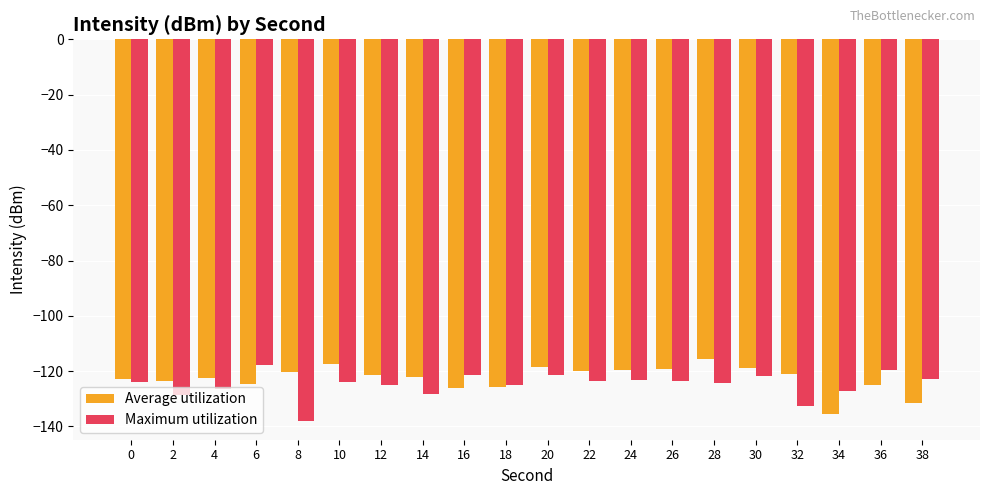

What is the difference between the Average utilization values at 16 and 20?

7.8